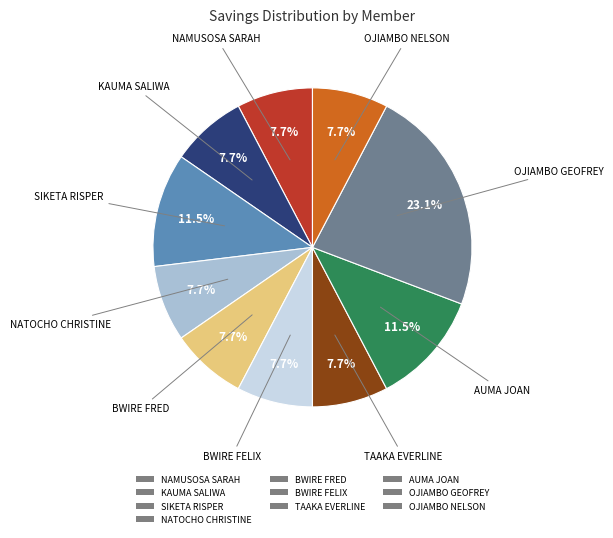

What is the ratio of the value at BWIRE FRED to the value at TAAKA EVERLINE?

1.0